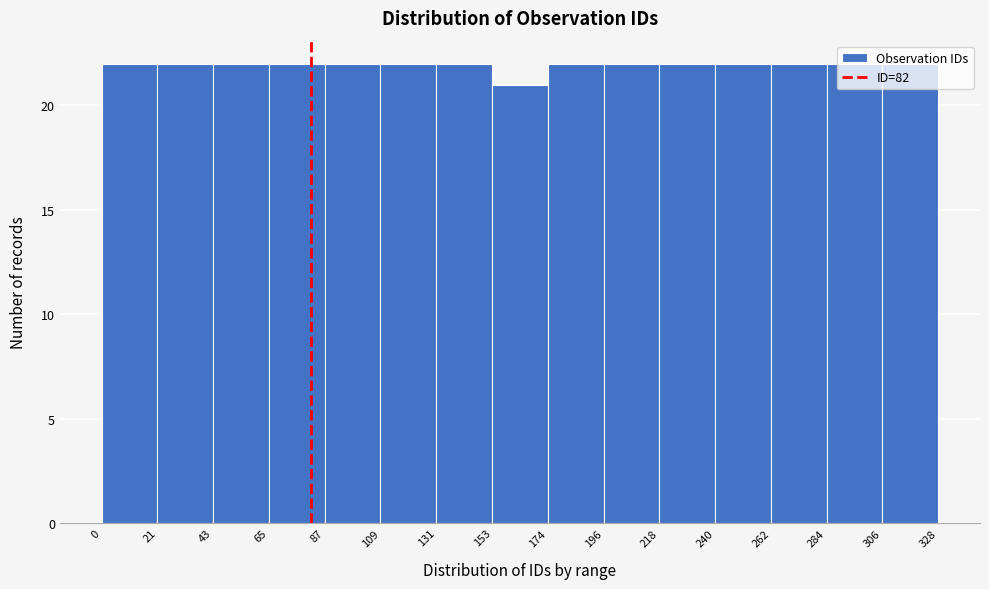

How tall is the bar that spans 0 to 21 on the x-axis? The values are not printed on the chart, so give them approximately, as read against the axis.

22